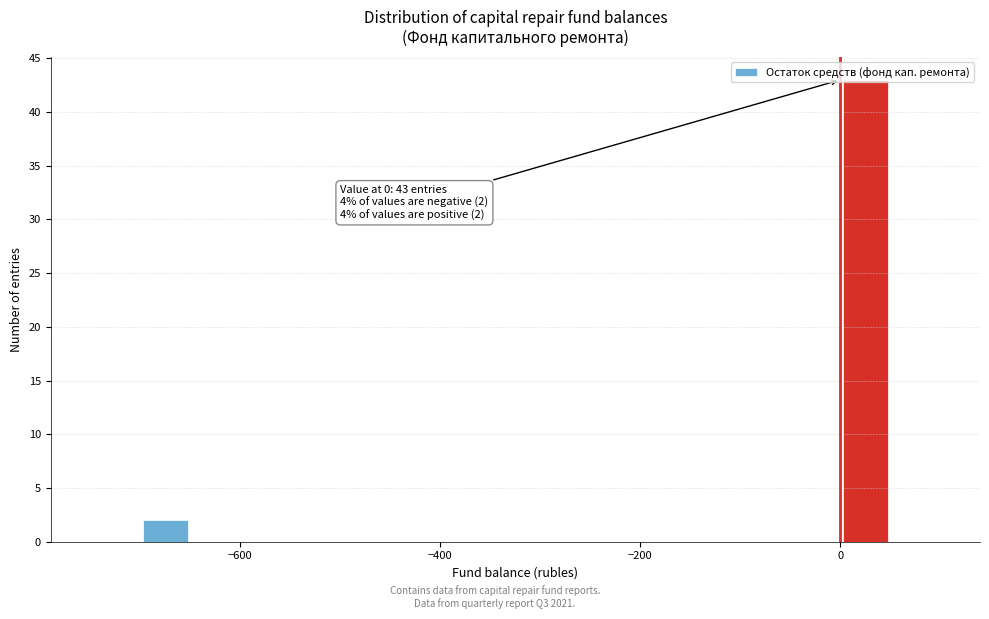

Around what value on the x-axis is the tallest bar? Give the approximate position of its centre, as read against the axis.

20